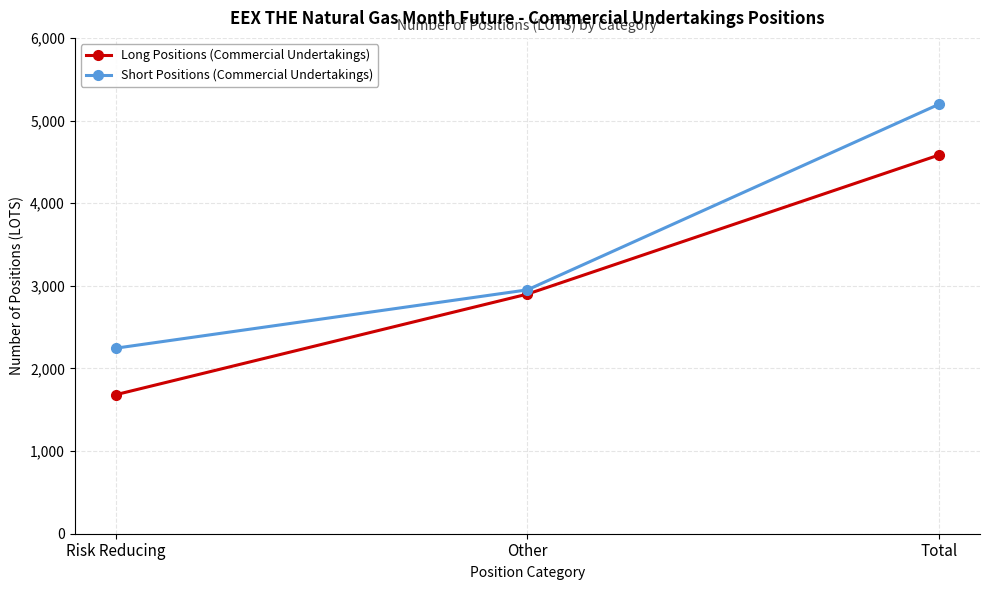

Which category has the highest value across all series?

Total